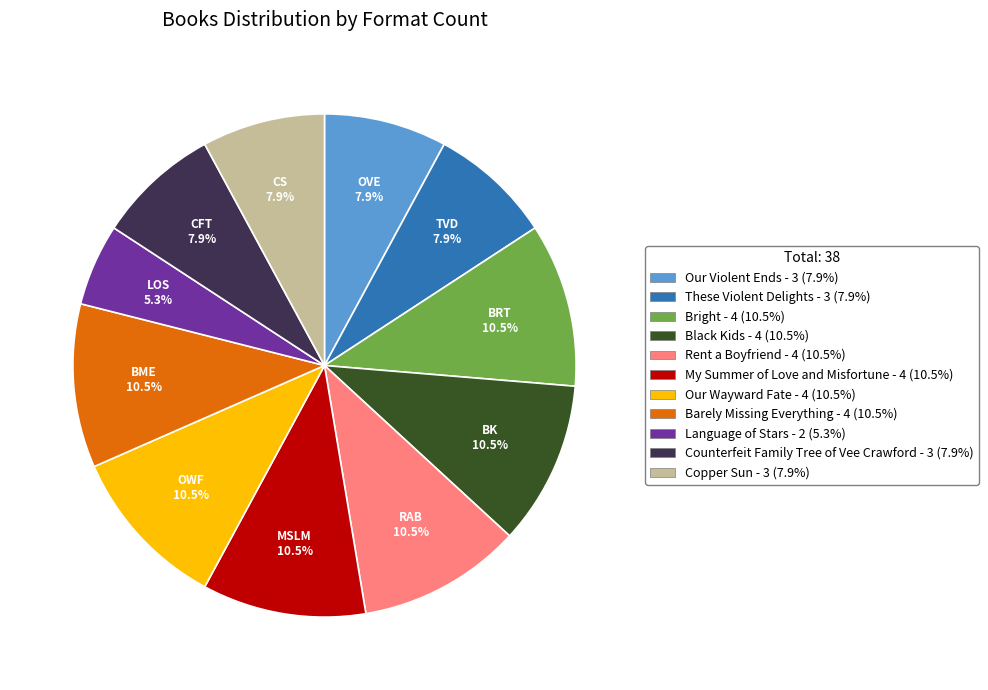

Combined, what portion of the pie is Counterfeit Family Tree of Vee Crawford and These Violent Delights?

15.8%